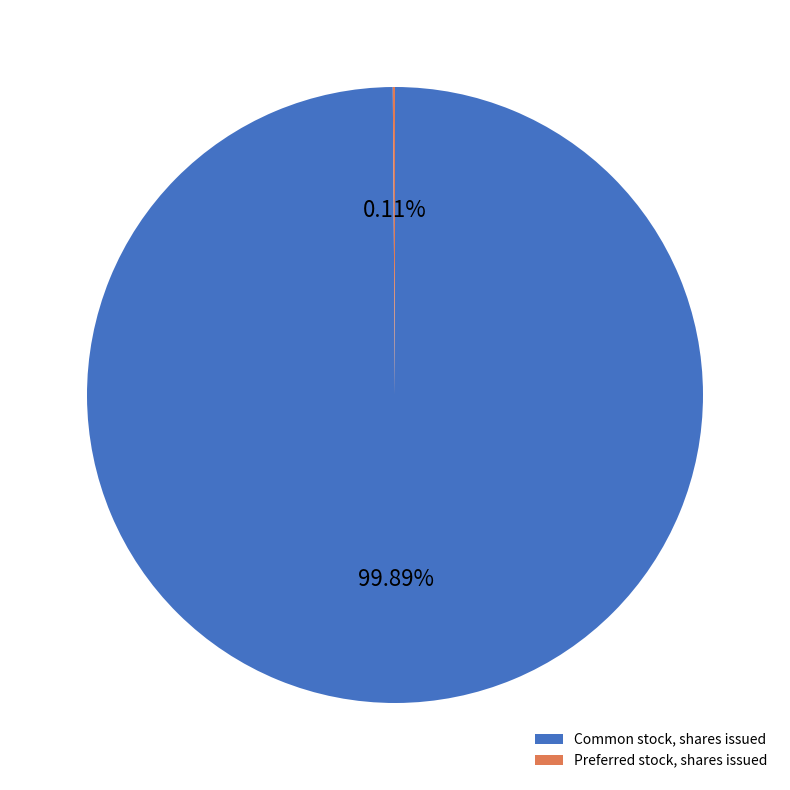

What is the largest slice in the pie chart?

Common stock, shares issued